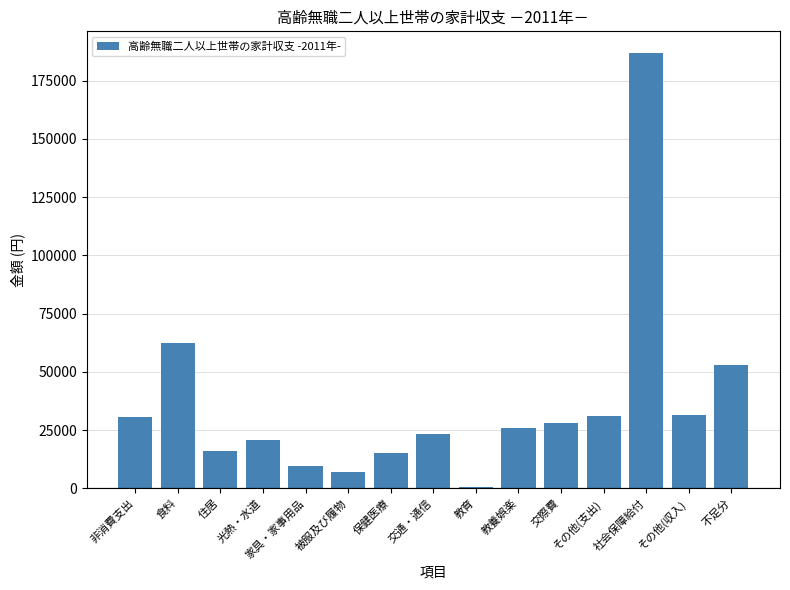

What is the sum of all values?

542363